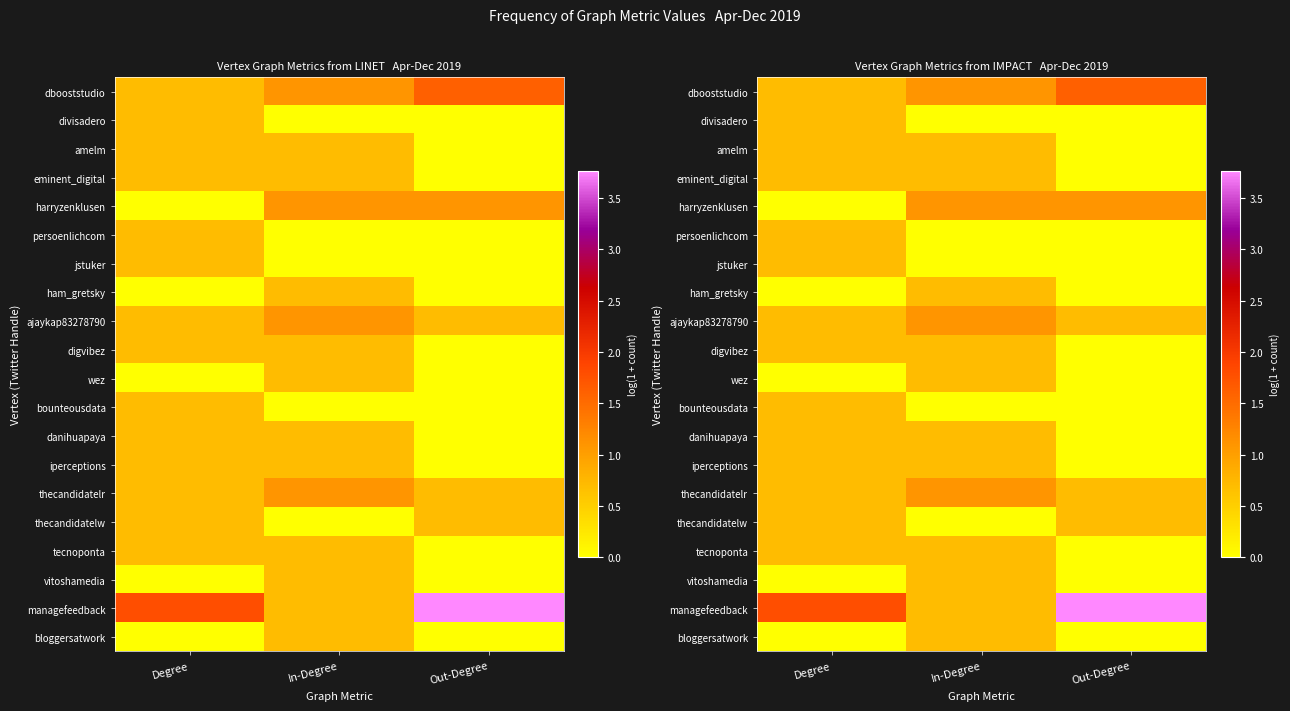

Which category has the lowest value in the eminent_digital series?

Out-Degree